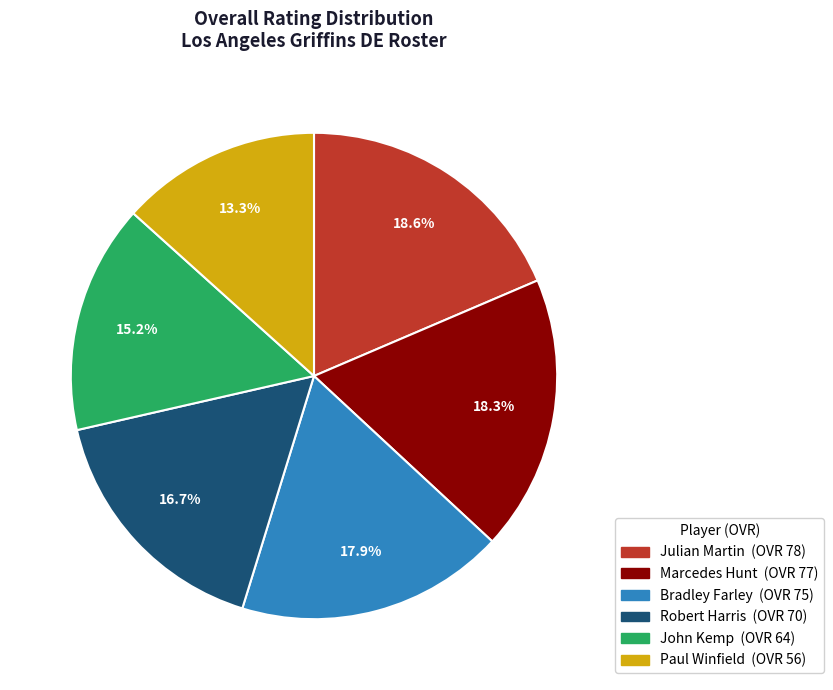

How many slices are in this pie chart?

6